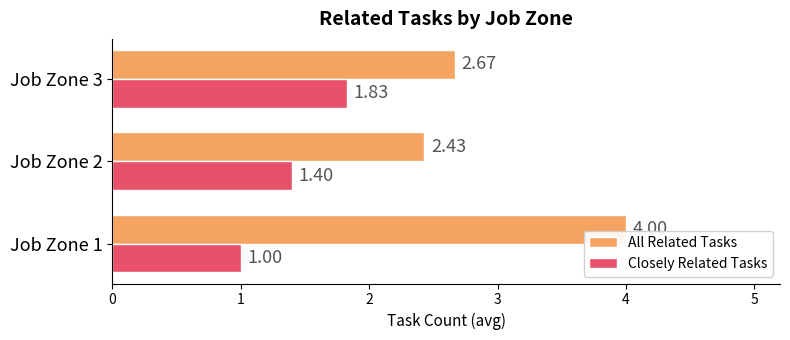

What is the total value across all series at Job Zone 1?

5.0